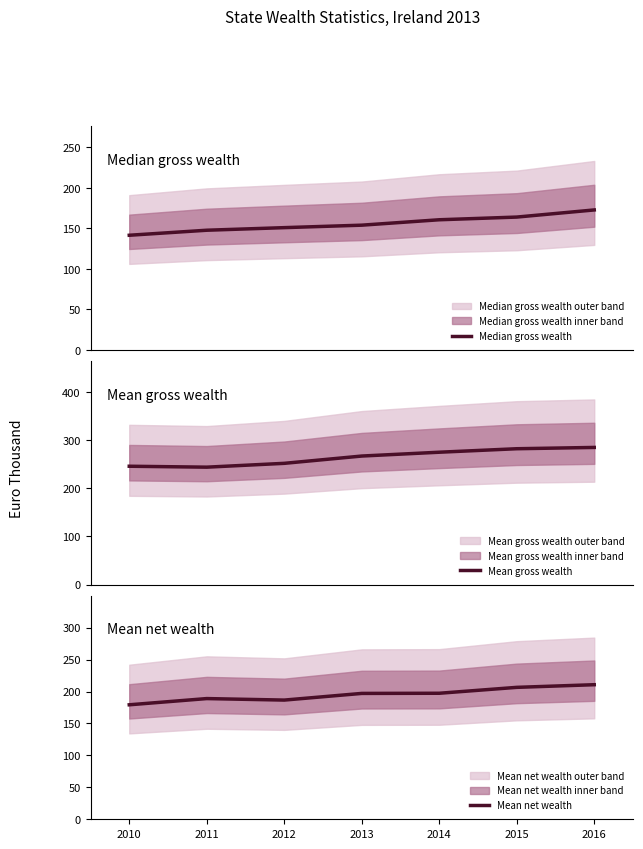

True or false: Mean gross wealth and Mean net wealth cross at least once.

False